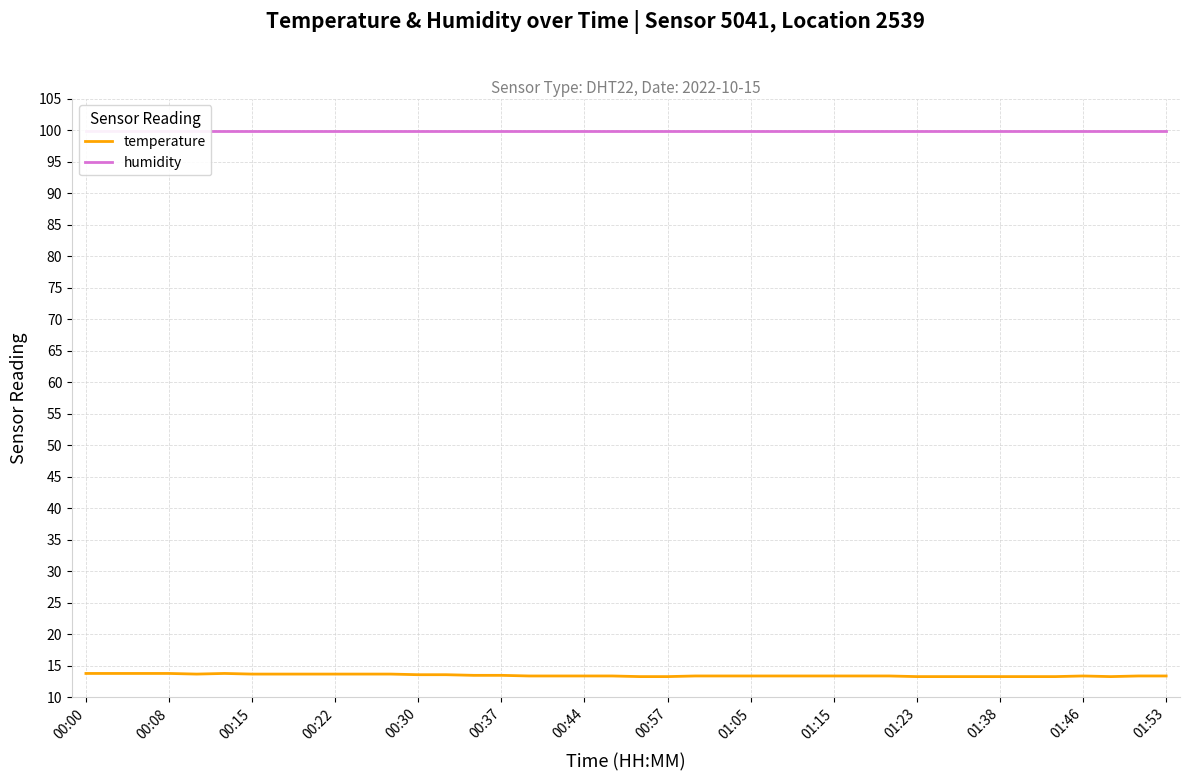

The temperature series shows 13.4 at 01:15. True or false?

True